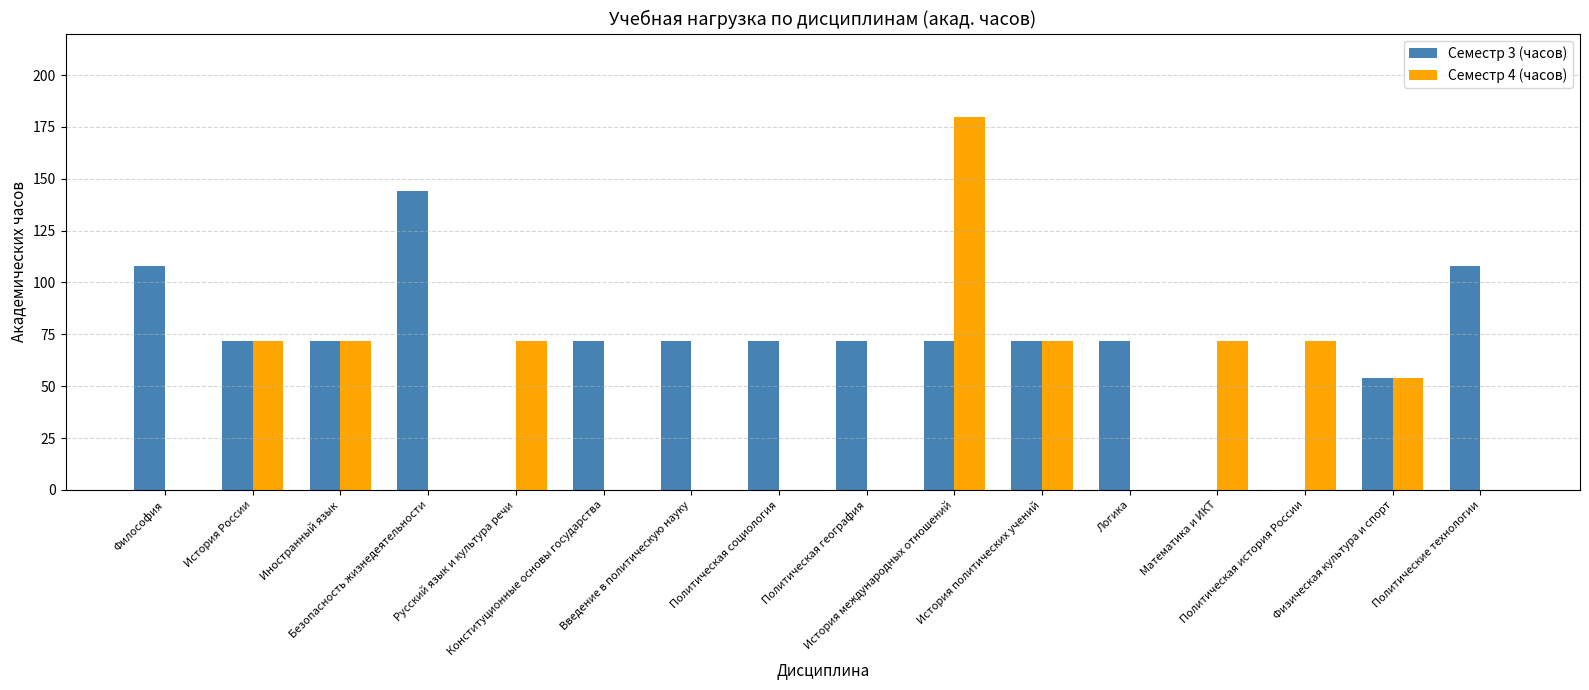

What is the maximum value shown in the chart?

180